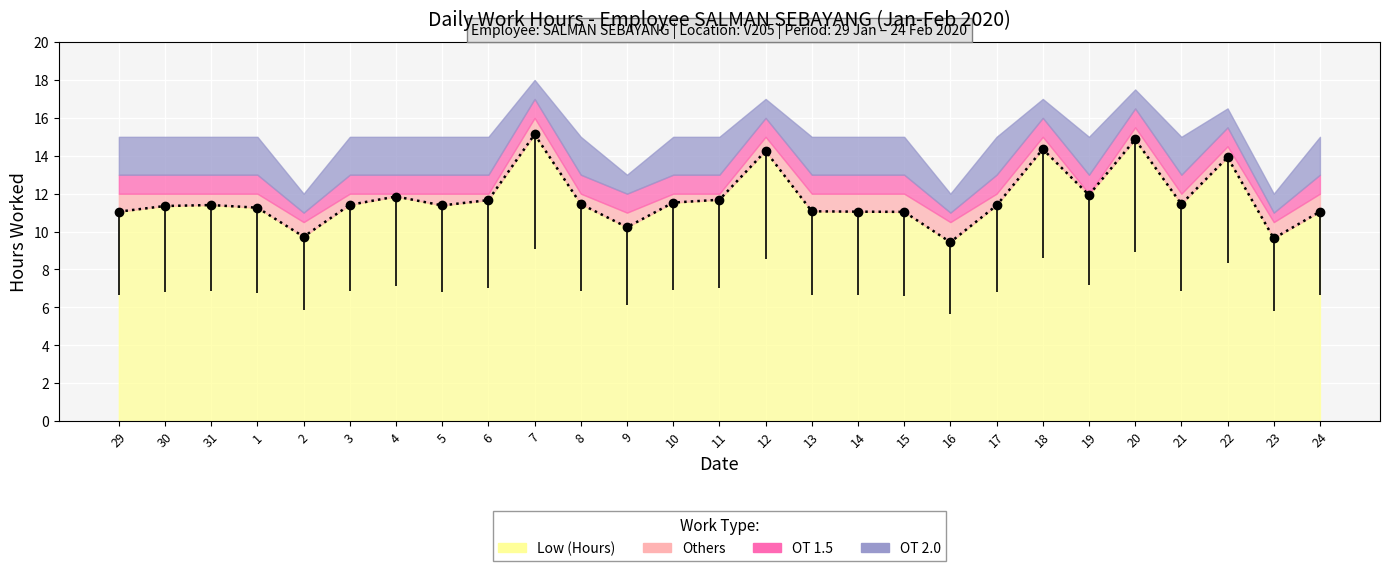

Reading left to right, list all the values displayed in this chart.

29=11.1	30=11.3	31=11.4	1=11.3	2=9.7	3=11.4	4=11.8	5=11.4	6=11.7	7=15.1	8=11.4	9=10.2	10=11.5	11=11.7	12=14.2	13=11.1	14=11.1	15=11.0	16=9.4	17=11.4	18=14.3	19=11.9	20=14.9	21=11.4	22=13.9	23=9.6	24=11.1